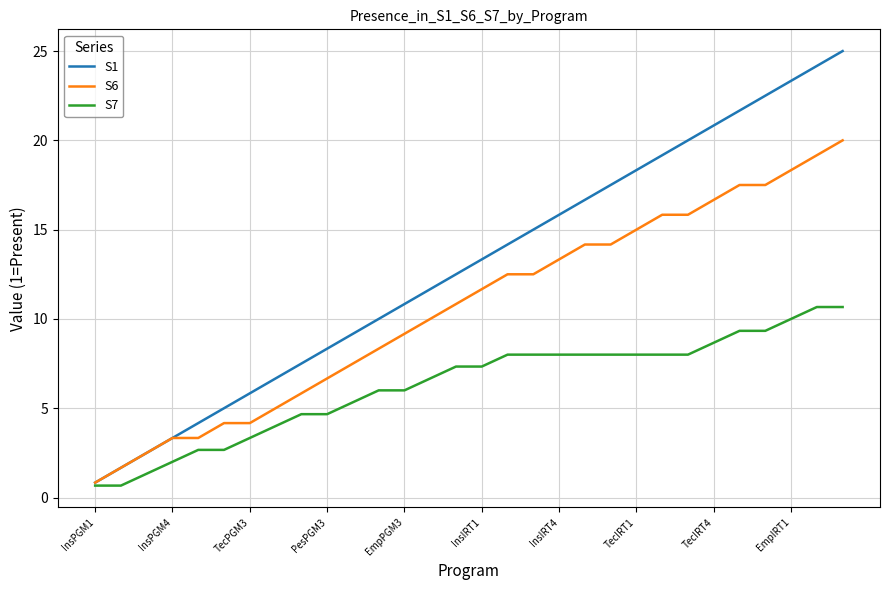

How many lines are shown in the chart?

3